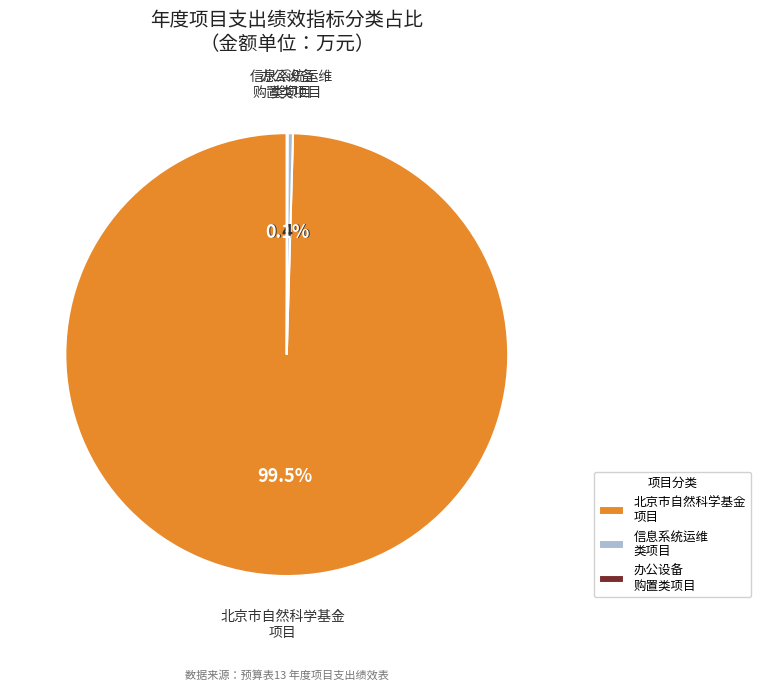

What is the largest slice in the pie chart?

北京市自然科学基金 项目